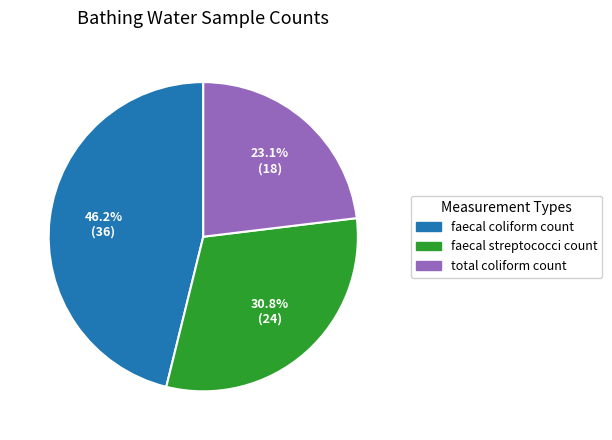

How many slices are in this pie chart?

3